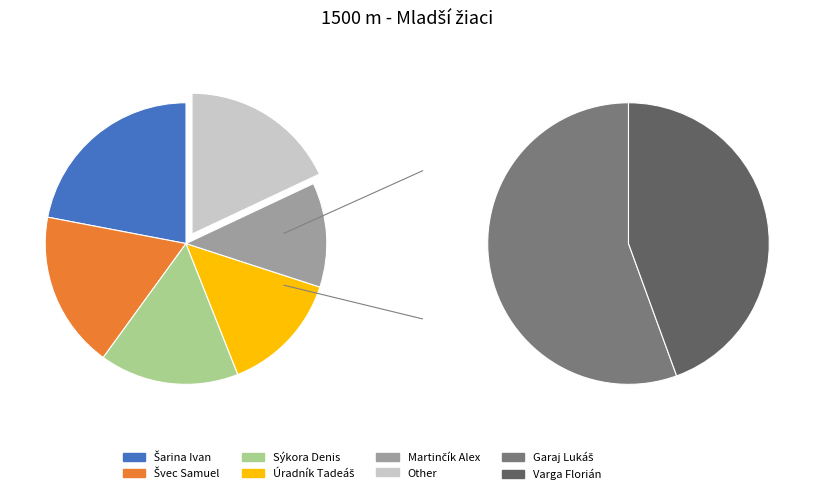

Count the number of slices in the pie.

7